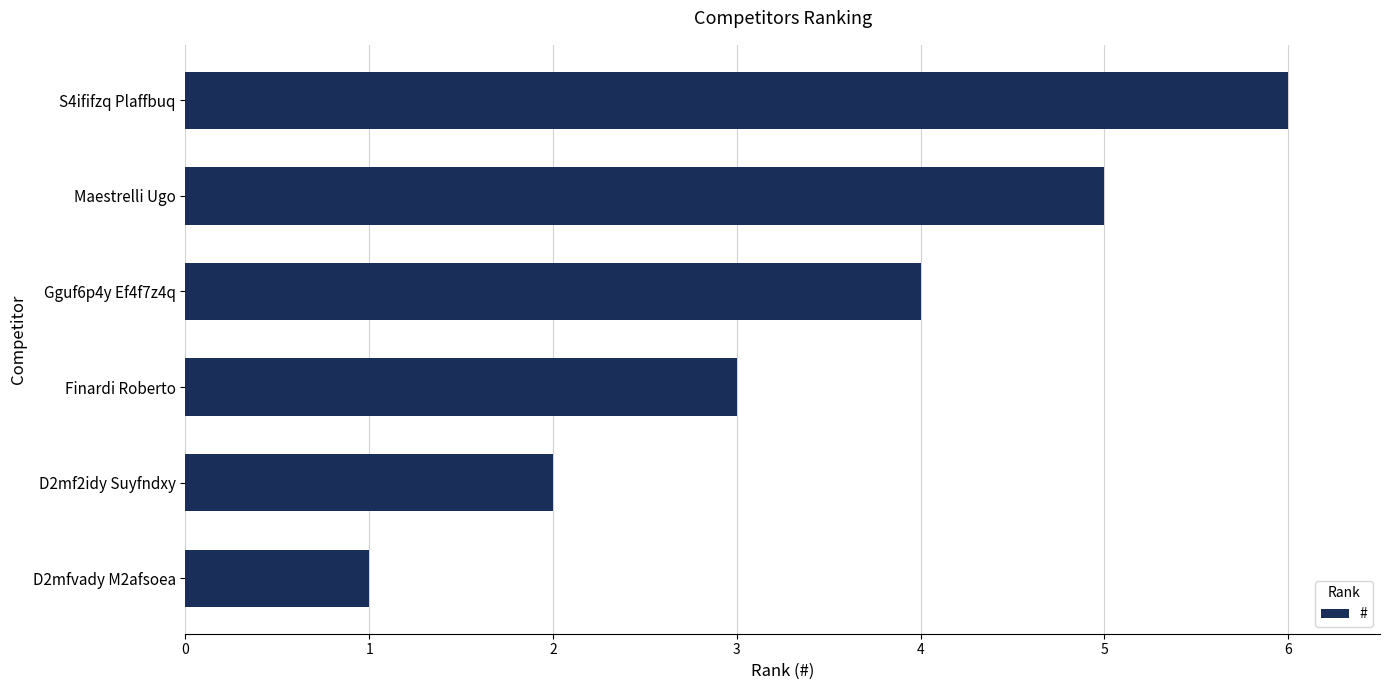

How many values are between 2 and 5?

4